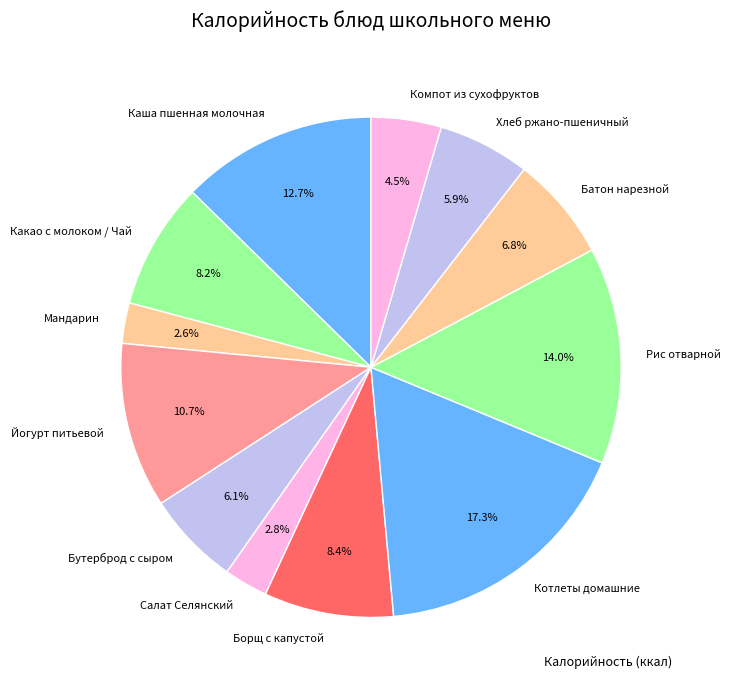

Which category has the biggest portion of the pie?

Котлеты домашние